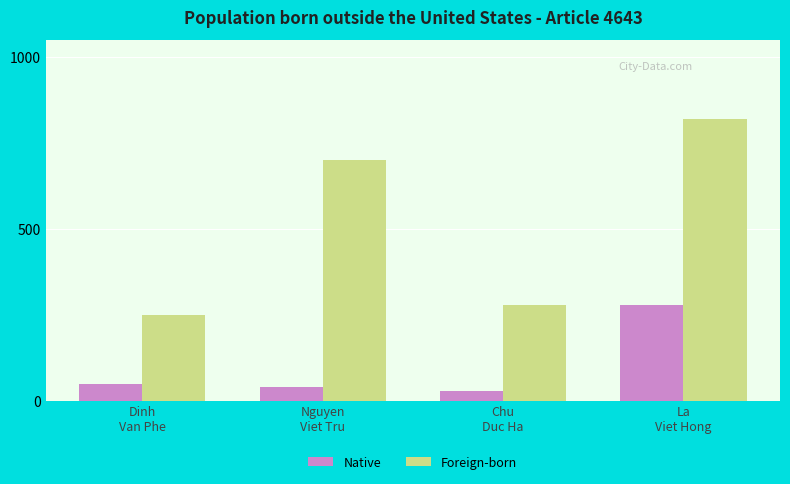

Reading left to right, transcribe all the data shown in this chart.

Native: Dinh
Van Phe=50	Nguyen
Viet Tru=40	Chu
Duc Ha=30	La
Viet Hong=280
Foreign-born: Dinh
Van Phe=250	Nguyen
Viet Tru=700	Chu
Duc Ha=280	La
Viet Hong=820